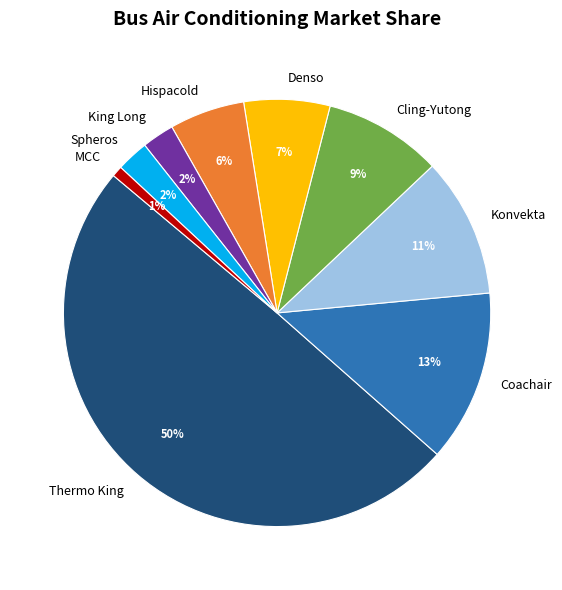

True or false: MCC accounts for 1% of the total.

True